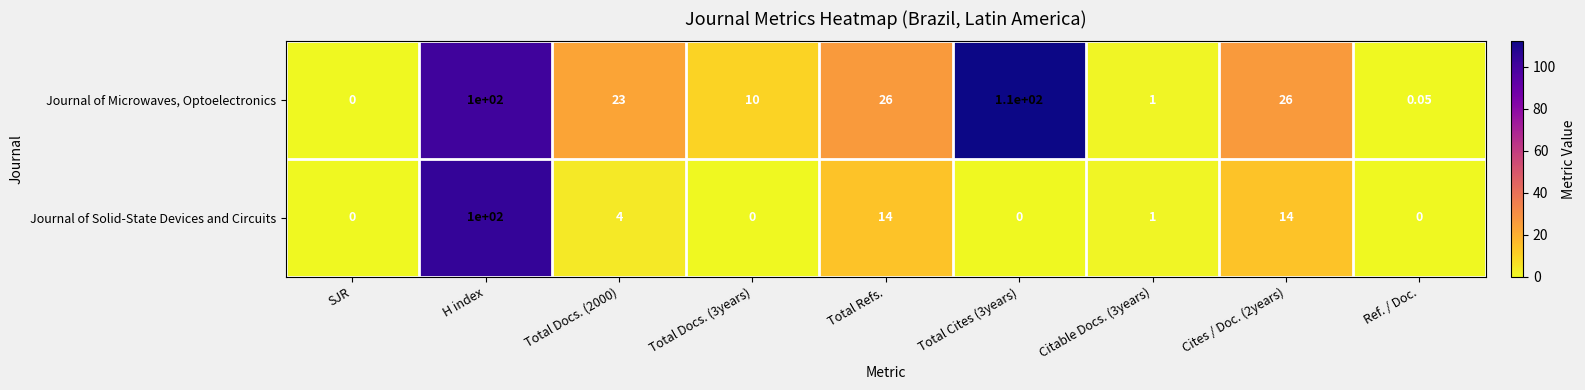

Which series changed the most between Total Docs. (3years) and Citable Docs. (3years)?

Journal of Microwaves, Optoelectronics